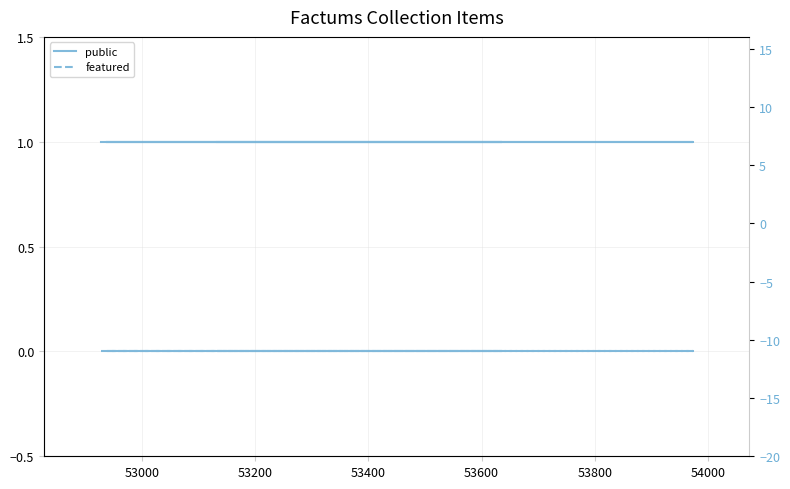

The value of featured at 53800 is 0. True or false?

True